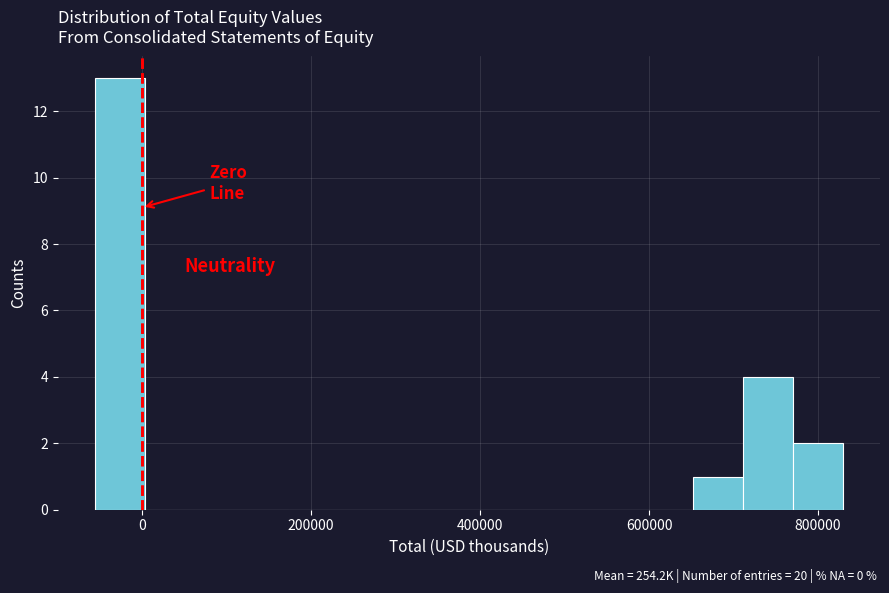

Read against the x-axis, roughly where is the centre of the tallest bar?

-20000